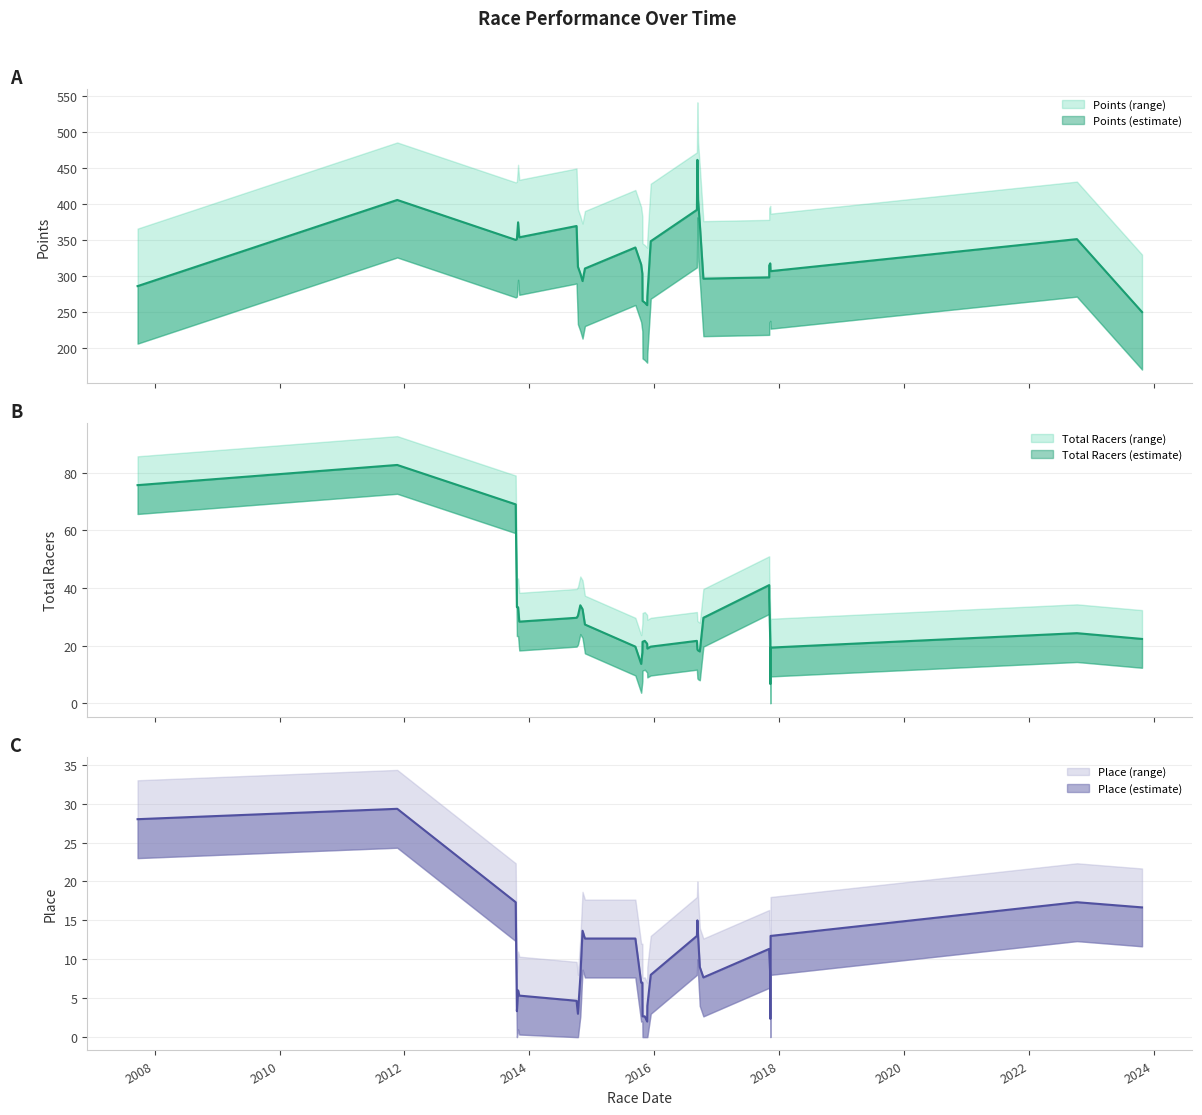

What is the difference between the Total Racers values at 19 and 5?

3.0